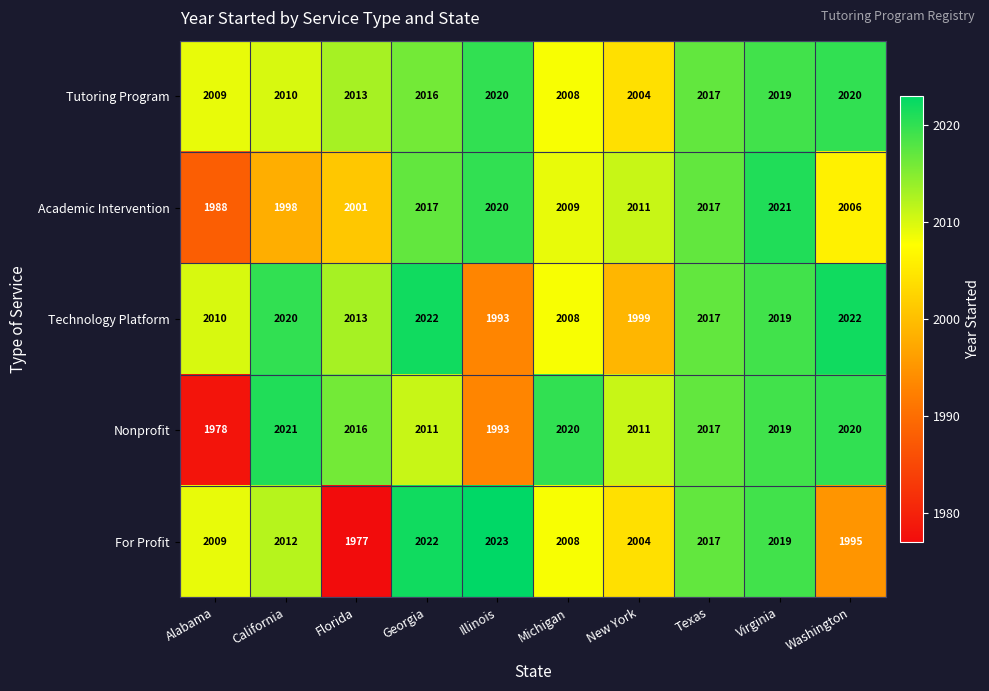

True or false: Technology Platform has a value of 1189 at Illinois.

False